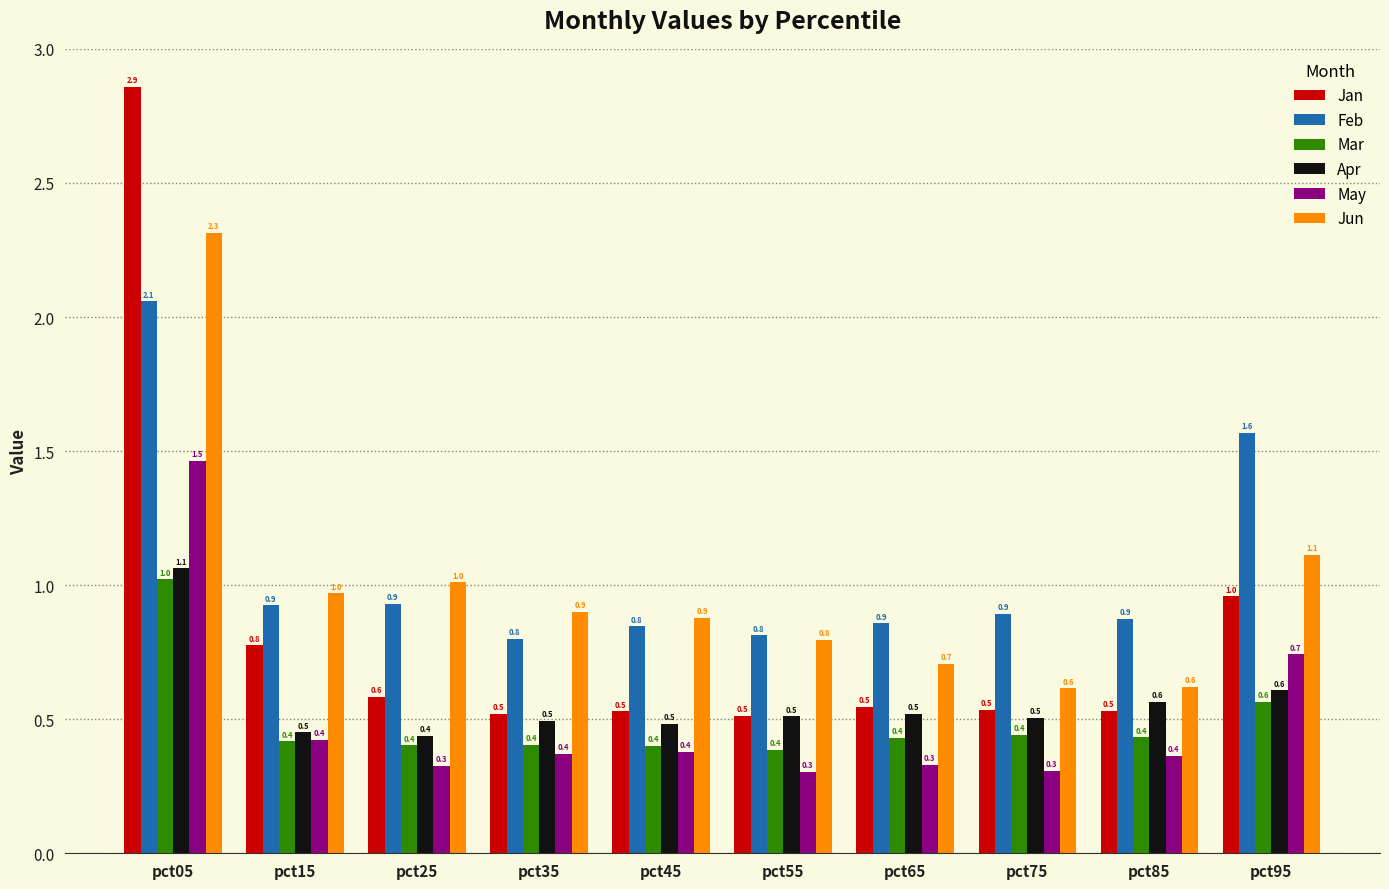

How many groups of bars are there?

10